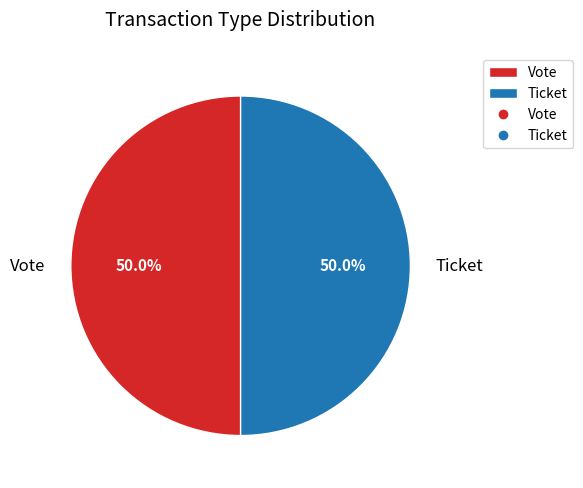

What portion of the pie excludes Ticket?

50.0%